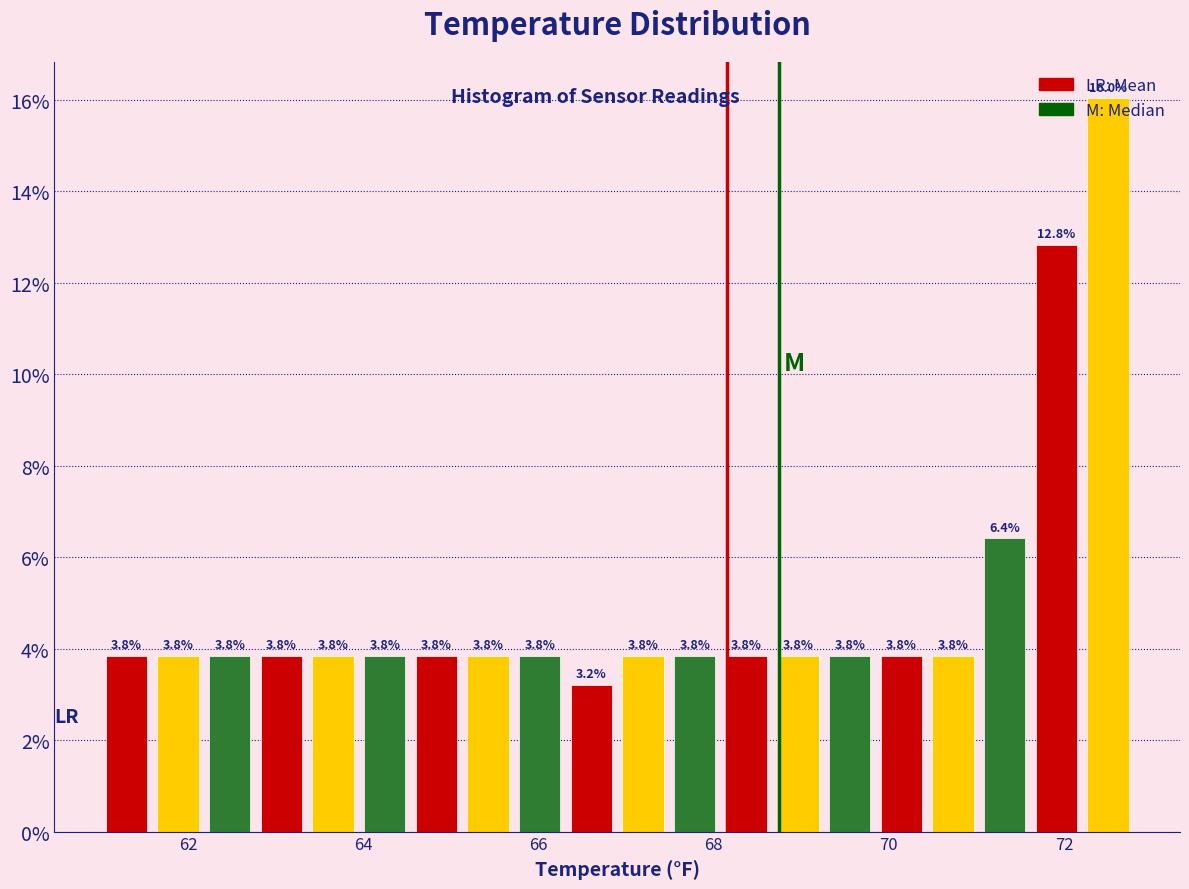

Around what value on the x-axis is the tallest bar? Give the approximate position of its centre, as read against the axis.

72.6